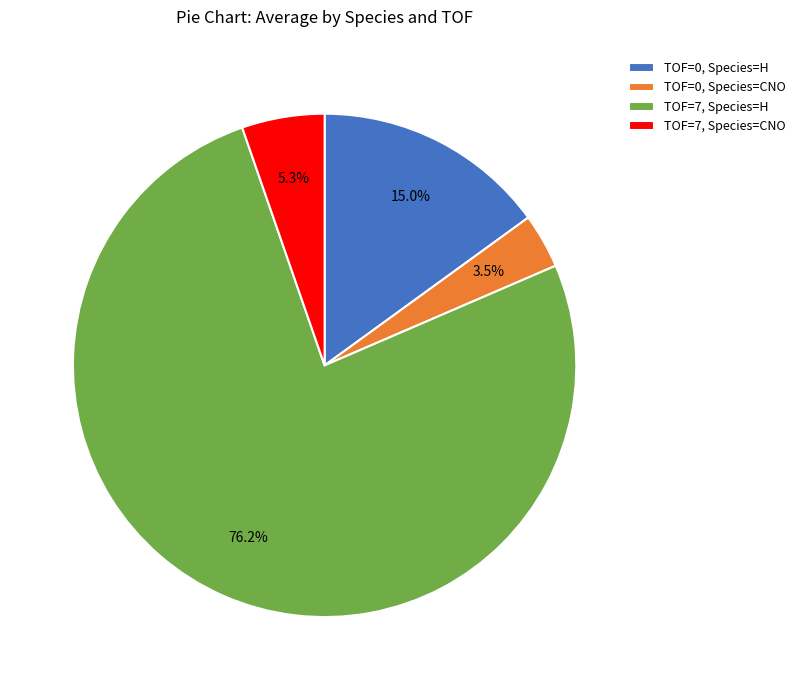

To the nearest percent, what portion does TOF=7, Species=H represent?

76%